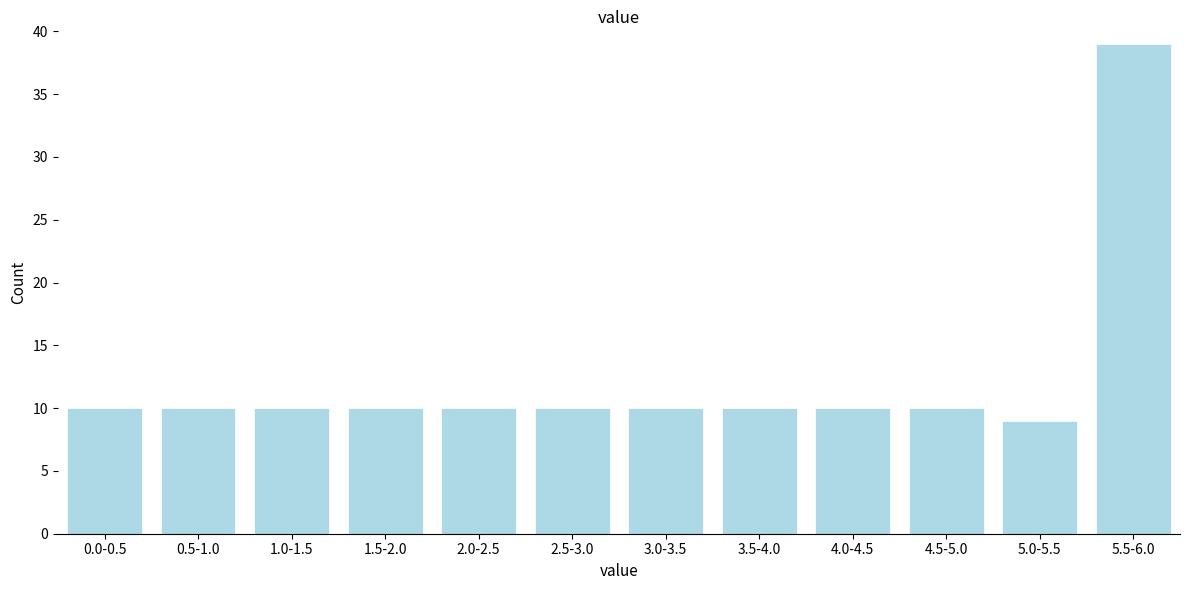

Reading left to right, transcribe all the data shown in this chart.

10	10	10	10	10	10	10	10	10	10	9	39